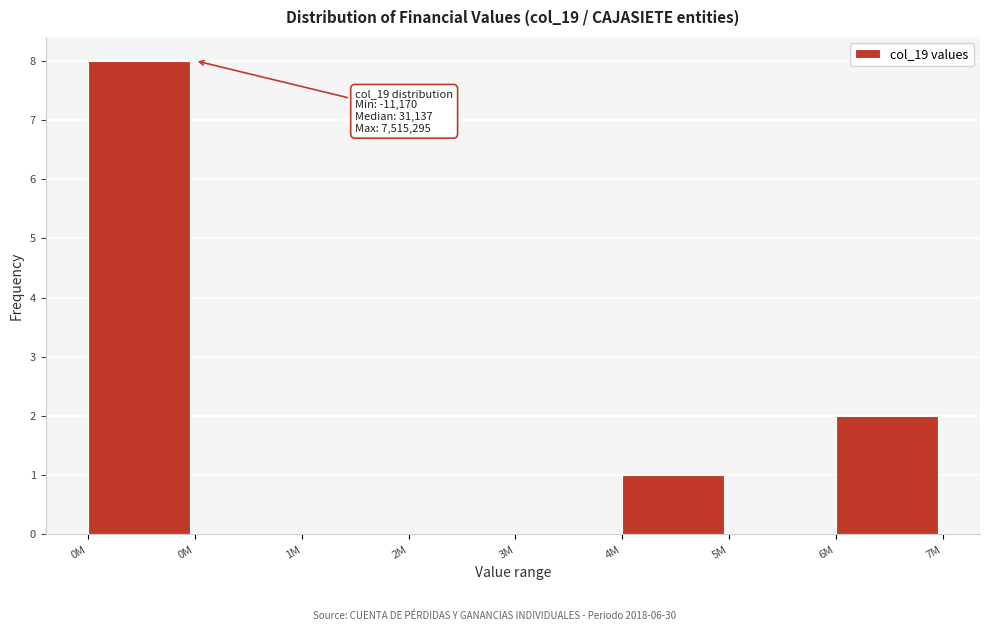

Count the number of data series in this chart.

1